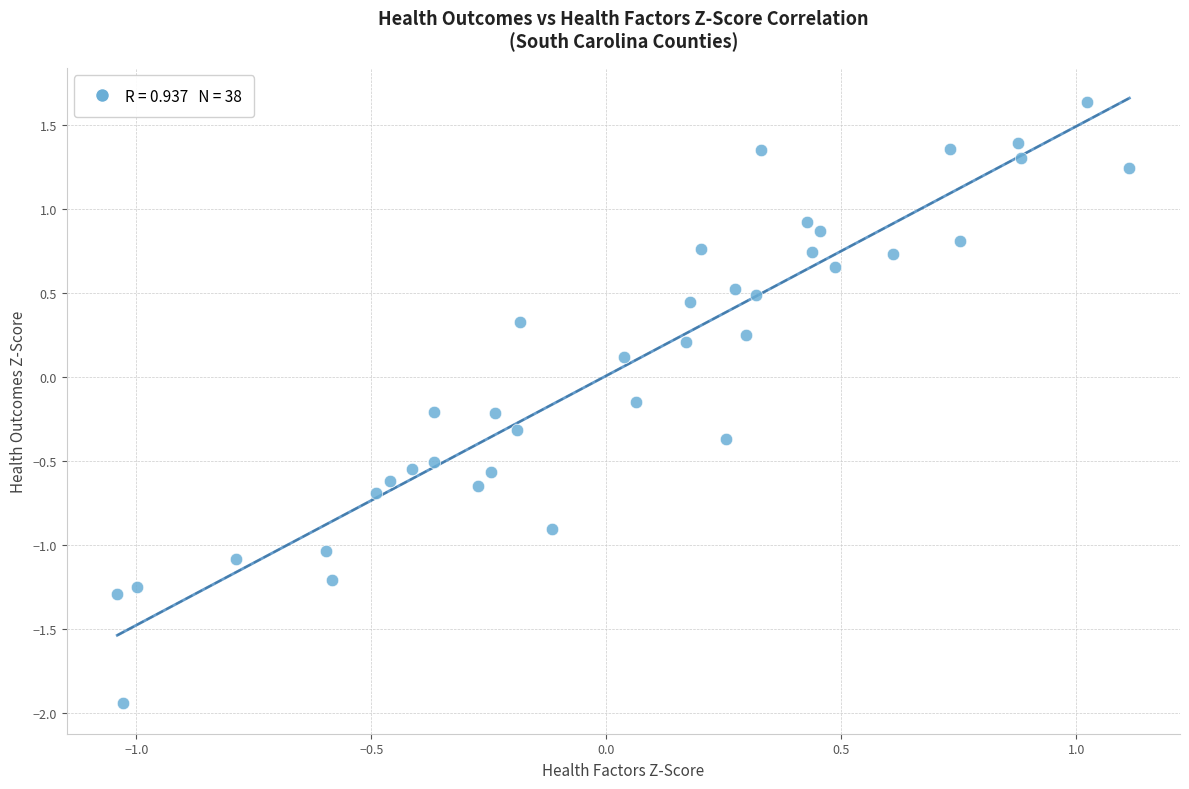

What is the range of Y values (max minus min)?

3.6